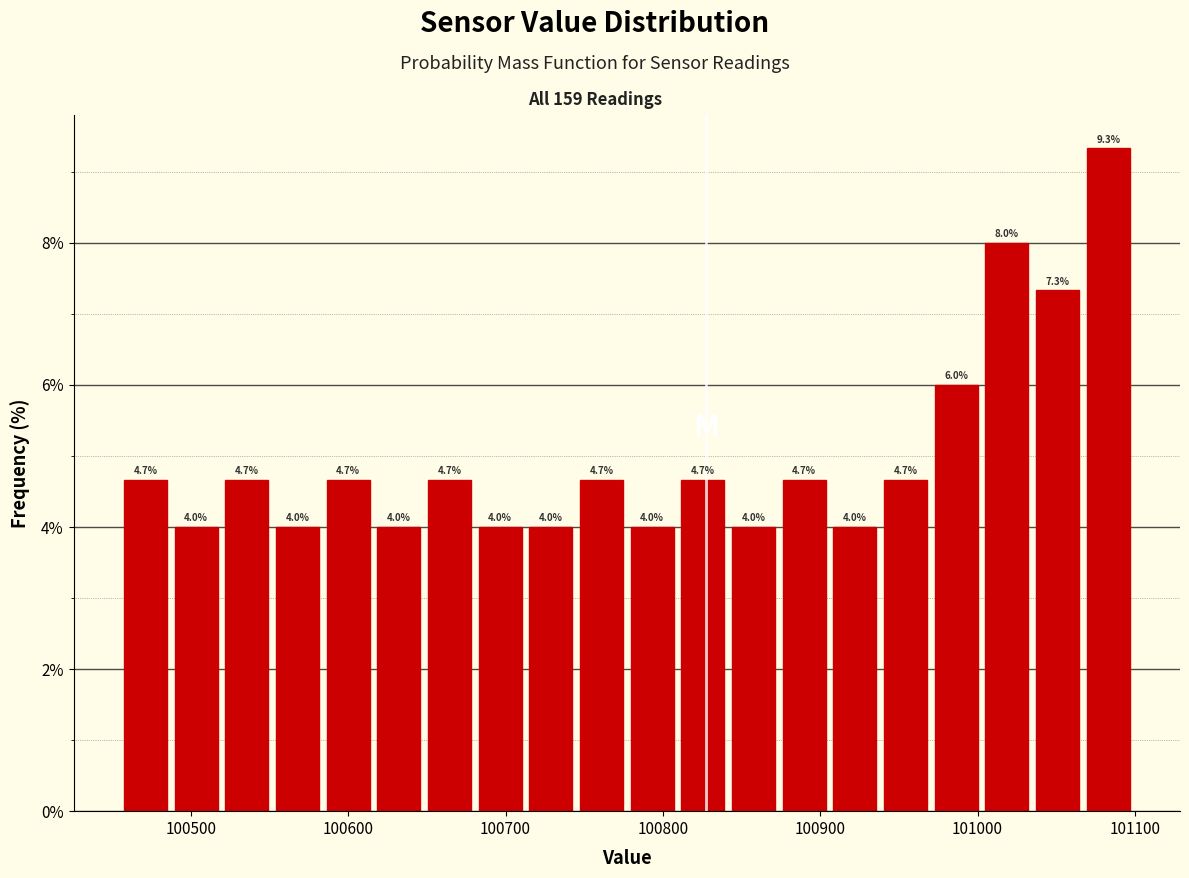

Read against the x-axis, roughly where is the centre of the tallest bar?

101080